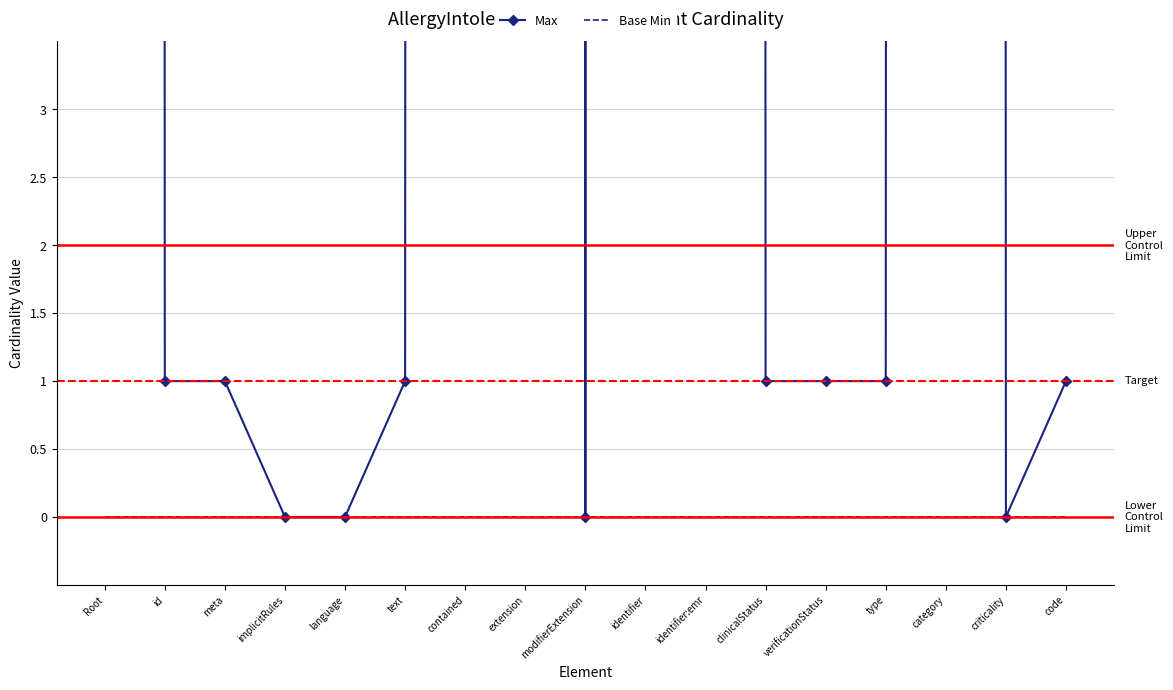

What is the label of the 13th point from the right?

language